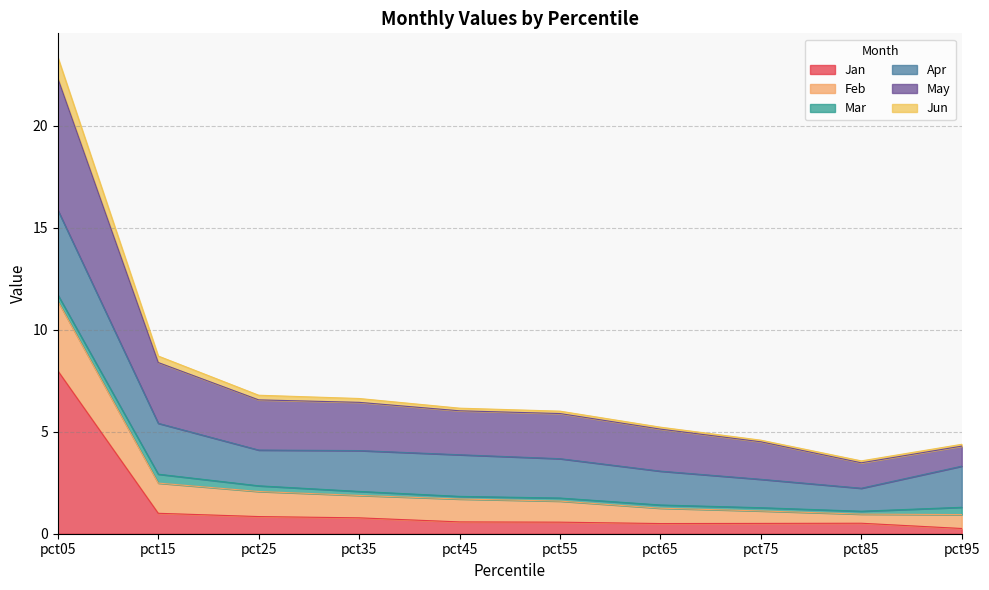

How many interior local peaks does the Jan series have?

1